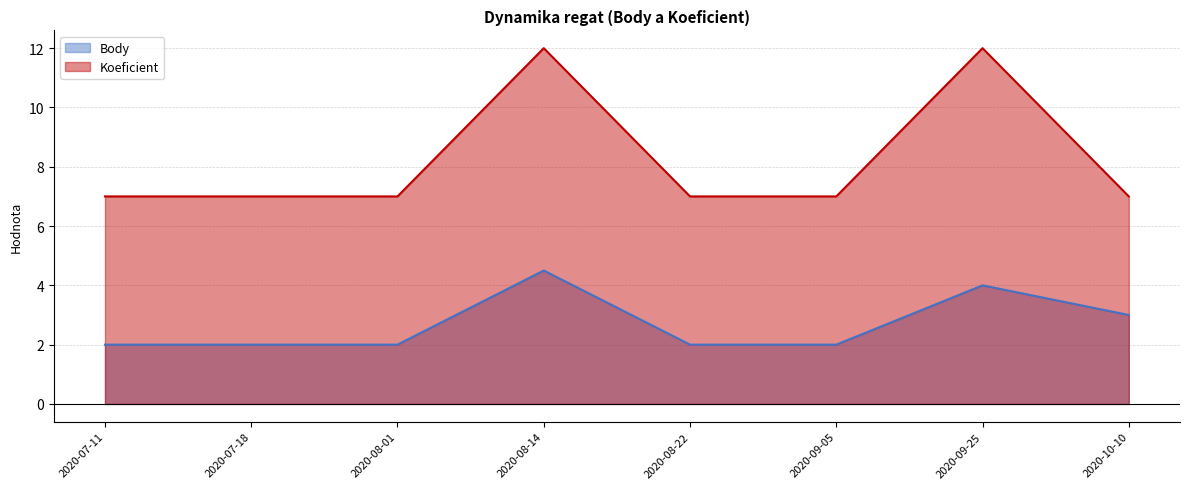

Where is Koeficient nearest to the value 9?

2020-07-11